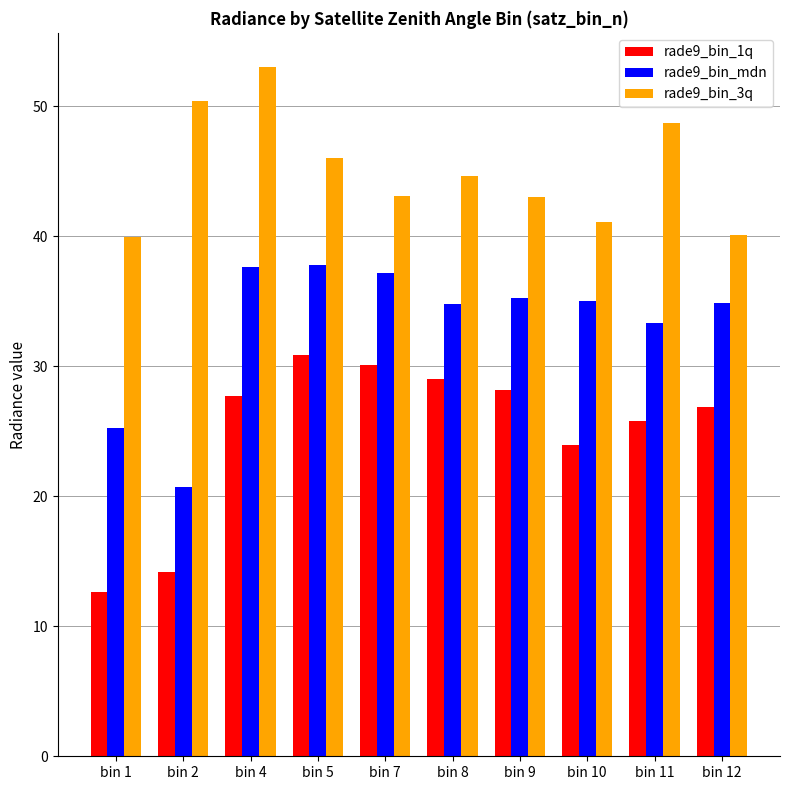

Which series has the largest total across all categories?

rade9_bin_3q